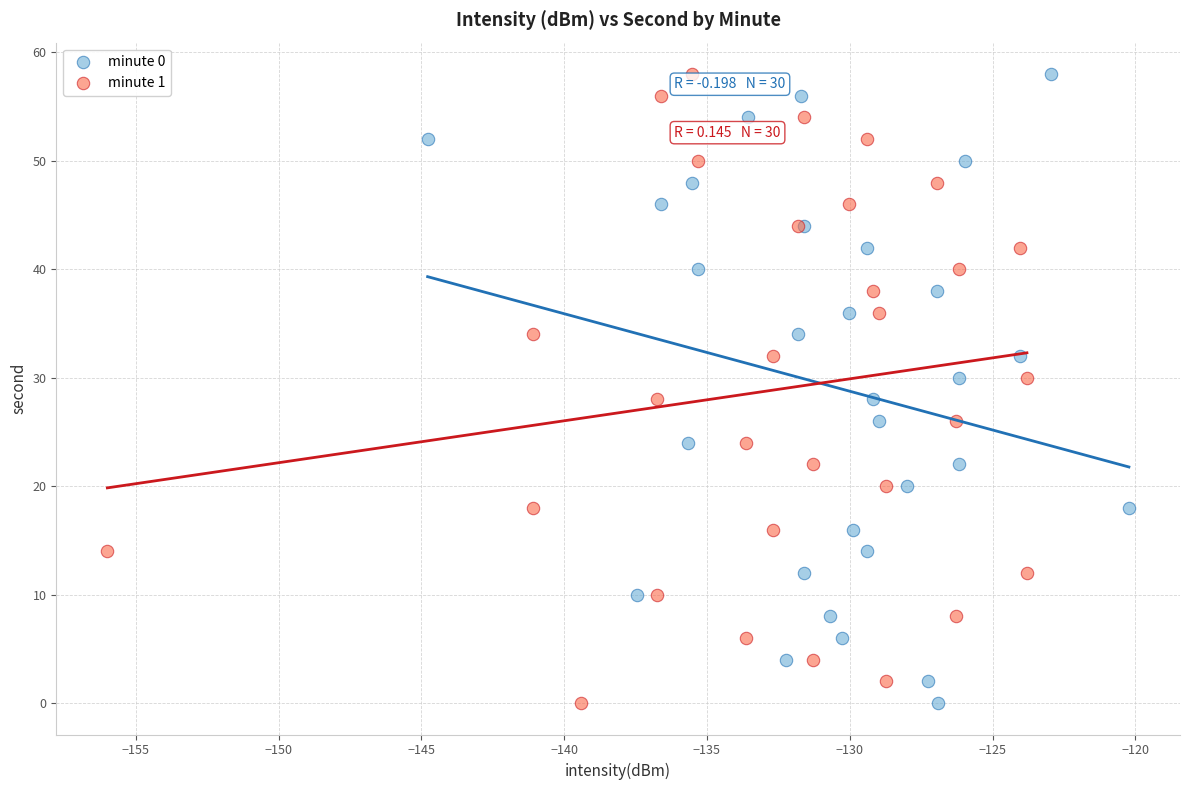

What are all the series names shown in the legend?

minute 0, minute 1